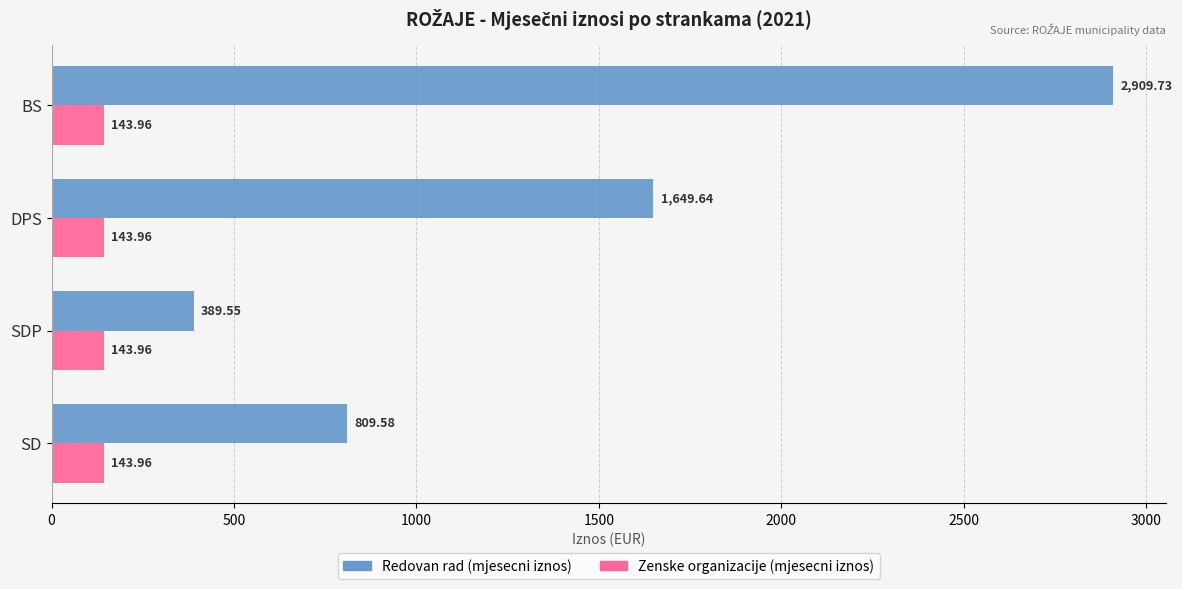

How many categories are shown in the chart?

4